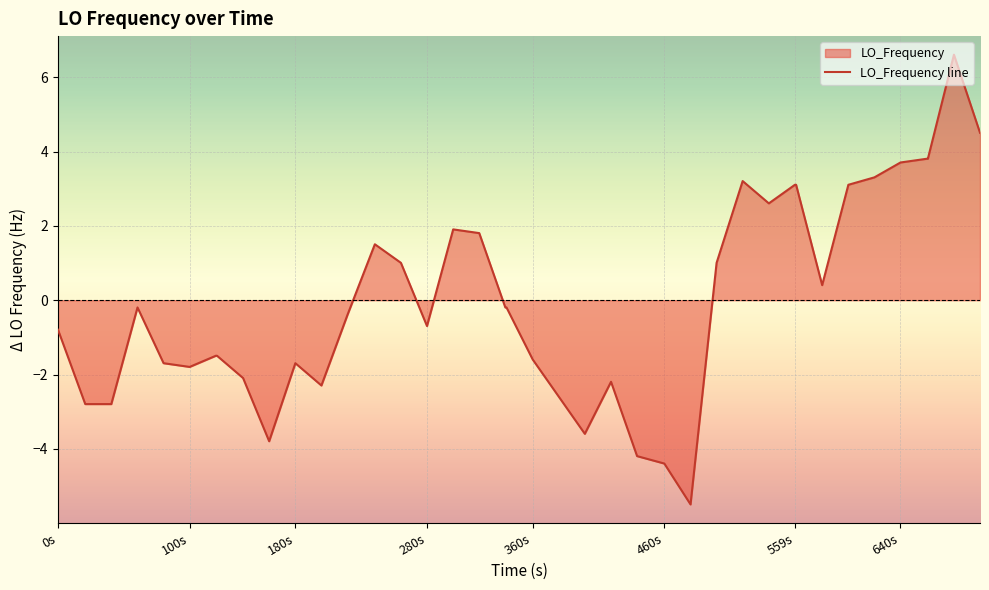

The chart shows a value of 4.9 at 559s. True or false?

False